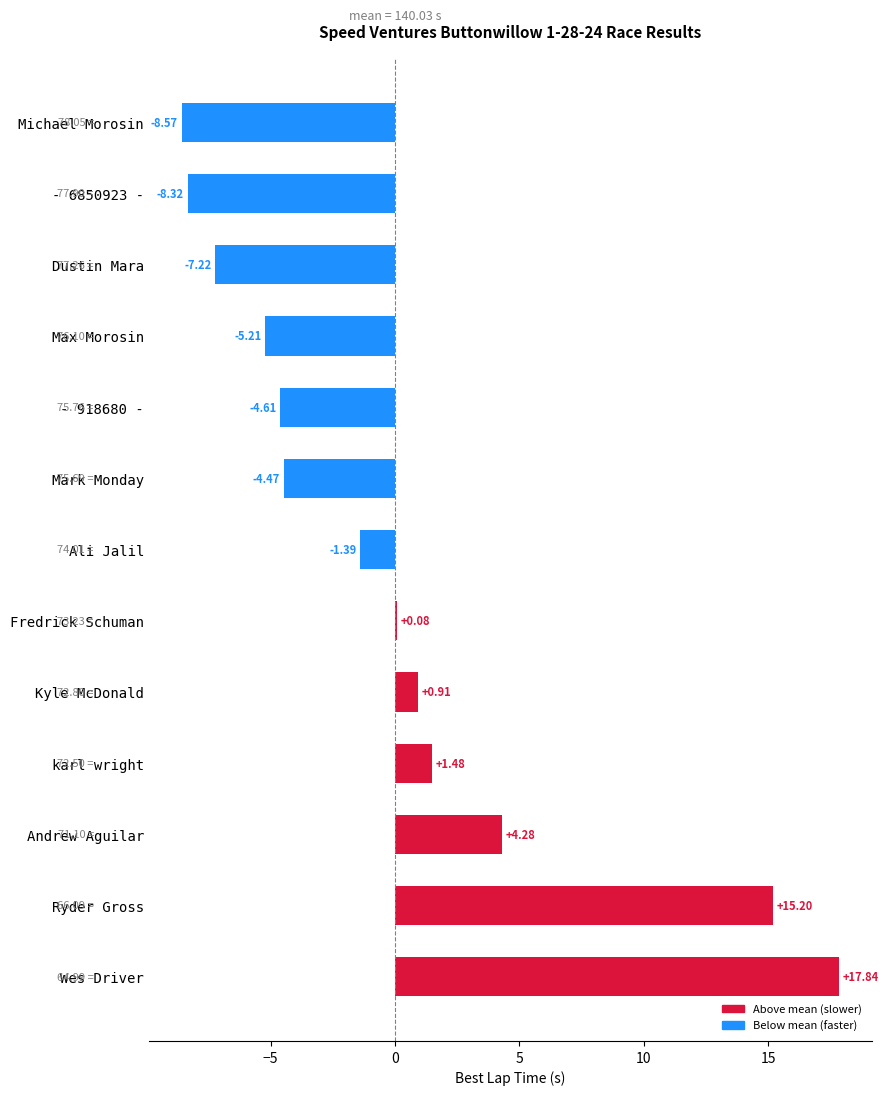

What is the sum of the values at - 6850923 - and Dustin Mara?

-15.5